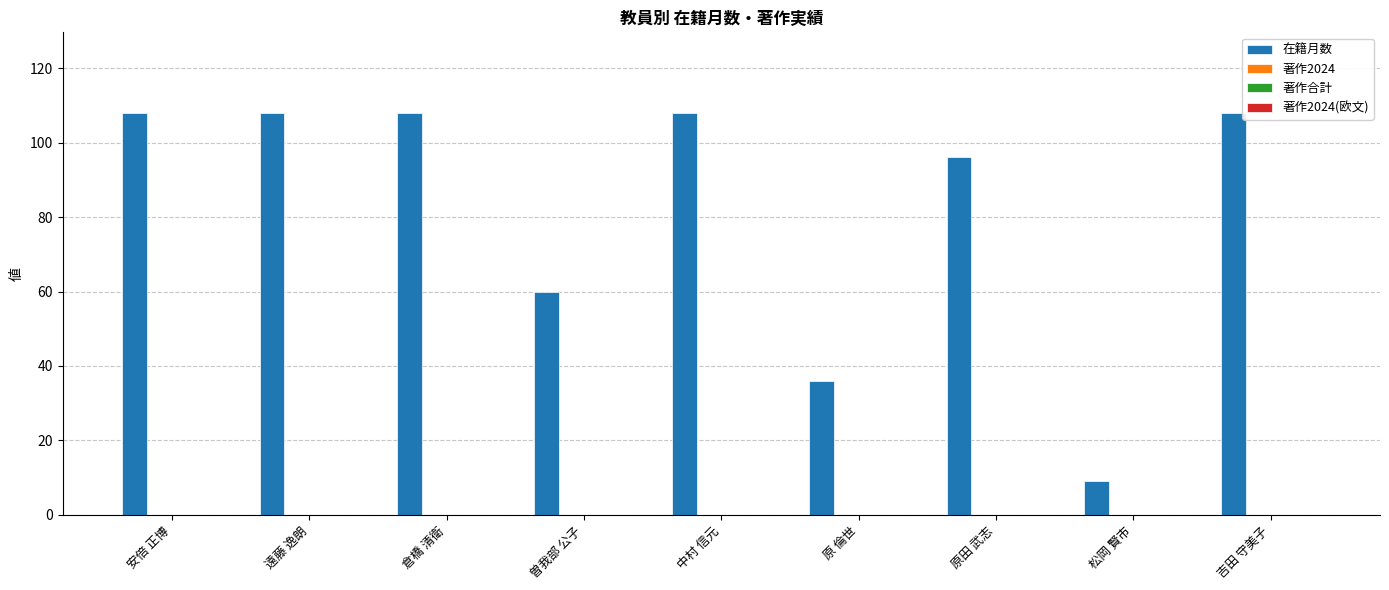

What is the maximum value shown in the chart?

108